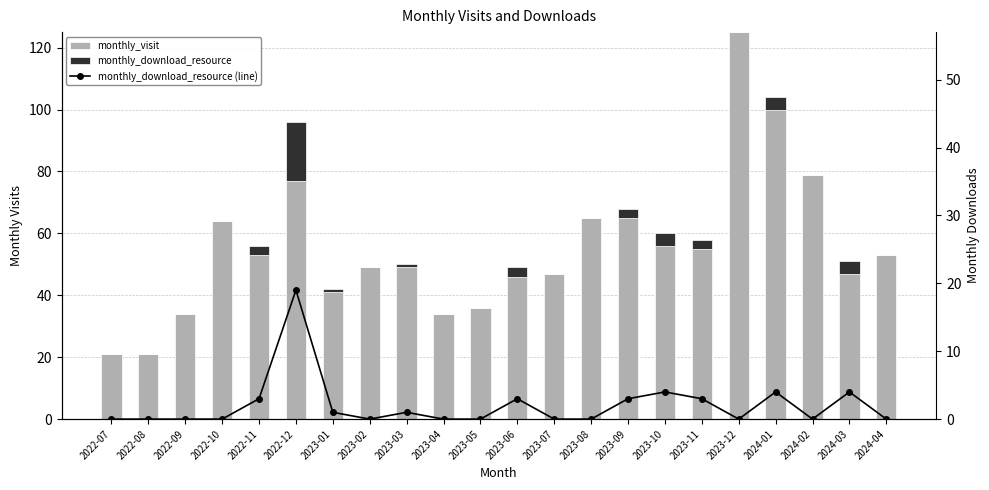

Reading left to right, what are all the values shown in this chart?

monthly_visit: 2022-07=21	2022-08=21	2022-09=34	2022-10=64	2022-11=53	2022-12=77	2023-01=41	2023-02=49	2023-03=49	2023-04=34	2023-05=36	2023-06=46	2023-07=47	2023-08=65	2023-09=65	2023-10=56	2023-11=55	2023-12=125	2024-01=100	2024-02=79	2024-03=47	2024-04=53
monthly_download_resource: 2022-07=0	2022-08=0	2022-09=0	2022-10=0	2022-11=3	2022-12=19	2023-01=1	2023-02=0	2023-03=1	2023-04=0	2023-05=0	2023-06=3	2023-07=0	2023-08=0	2023-09=3	2023-10=4	2023-11=3	2023-12=0	2024-01=4	2024-02=0	2024-03=4	2024-04=0
monthly_download_resource (line): 2022-07=0	2022-08=0	2022-09=0	2022-10=0	2022-11=3	2022-12=19	2023-01=1	2023-02=0	2023-03=1	2023-04=0	2023-05=0	2023-06=3	2023-07=0	2023-08=0	2023-09=3	2023-10=4	2023-11=3	2023-12=0	2024-01=4	2024-02=0	2024-03=4	2024-04=0